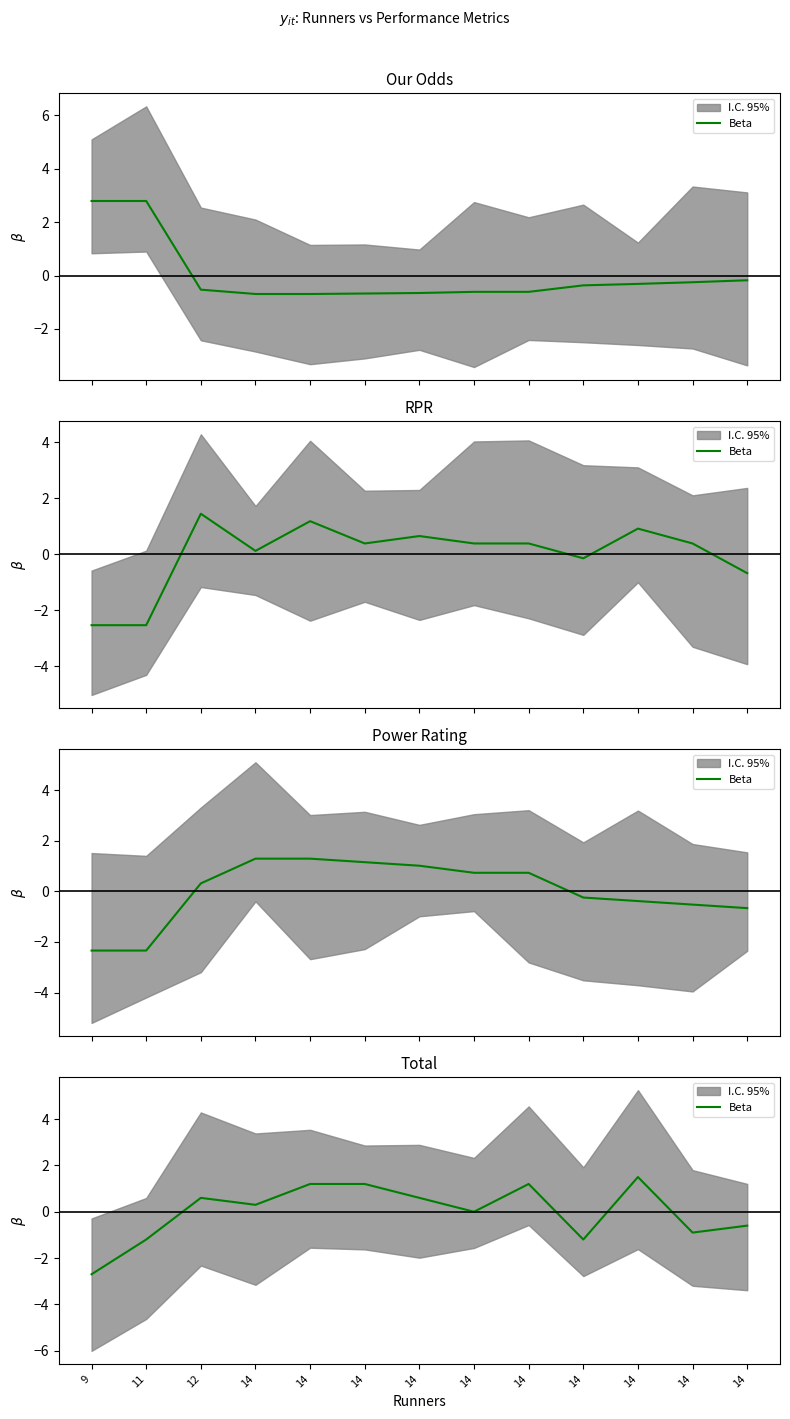

Does the chart display data point markers on the line(s)?

No